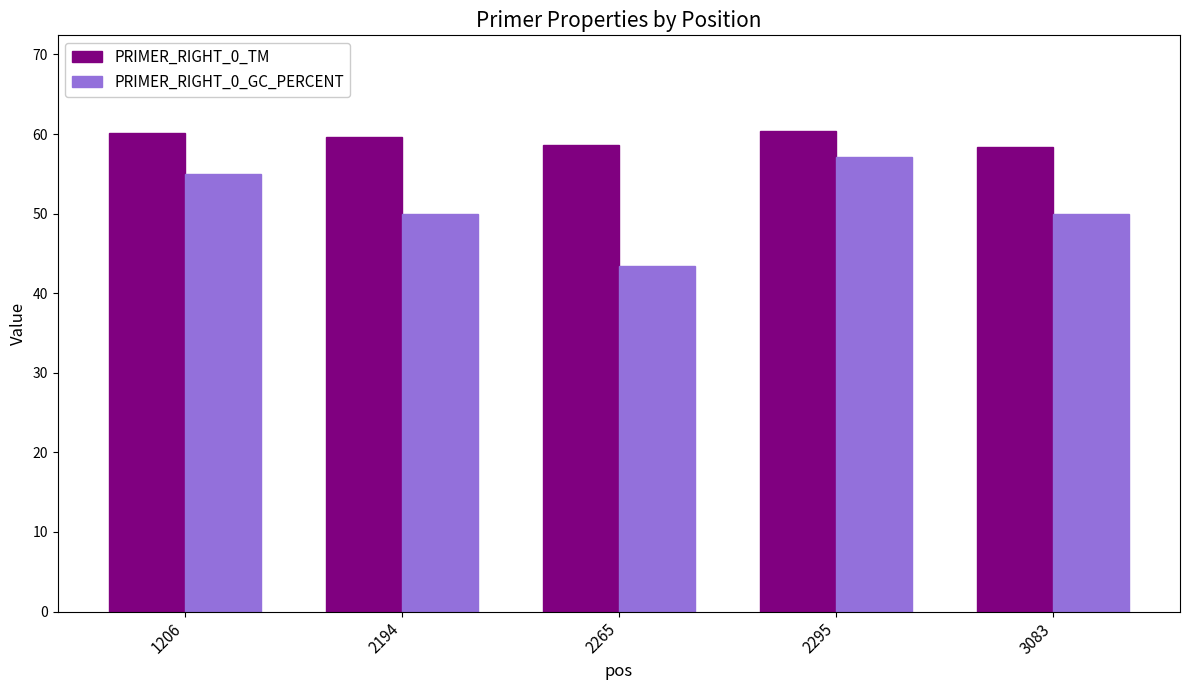

The PRIMER_RIGHT_0_TM series shows 59.7 at 2194. True or false?

True